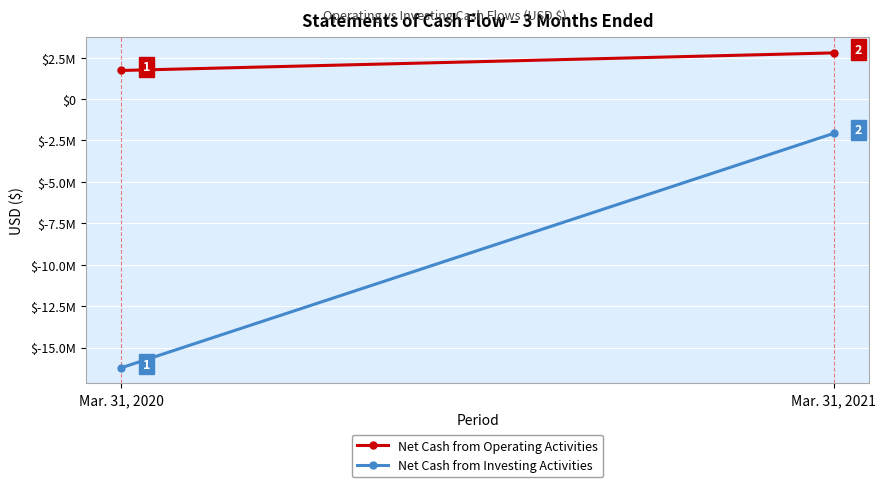

What is the lowest value of the Net Cash from Investing Activities series?

-16221817